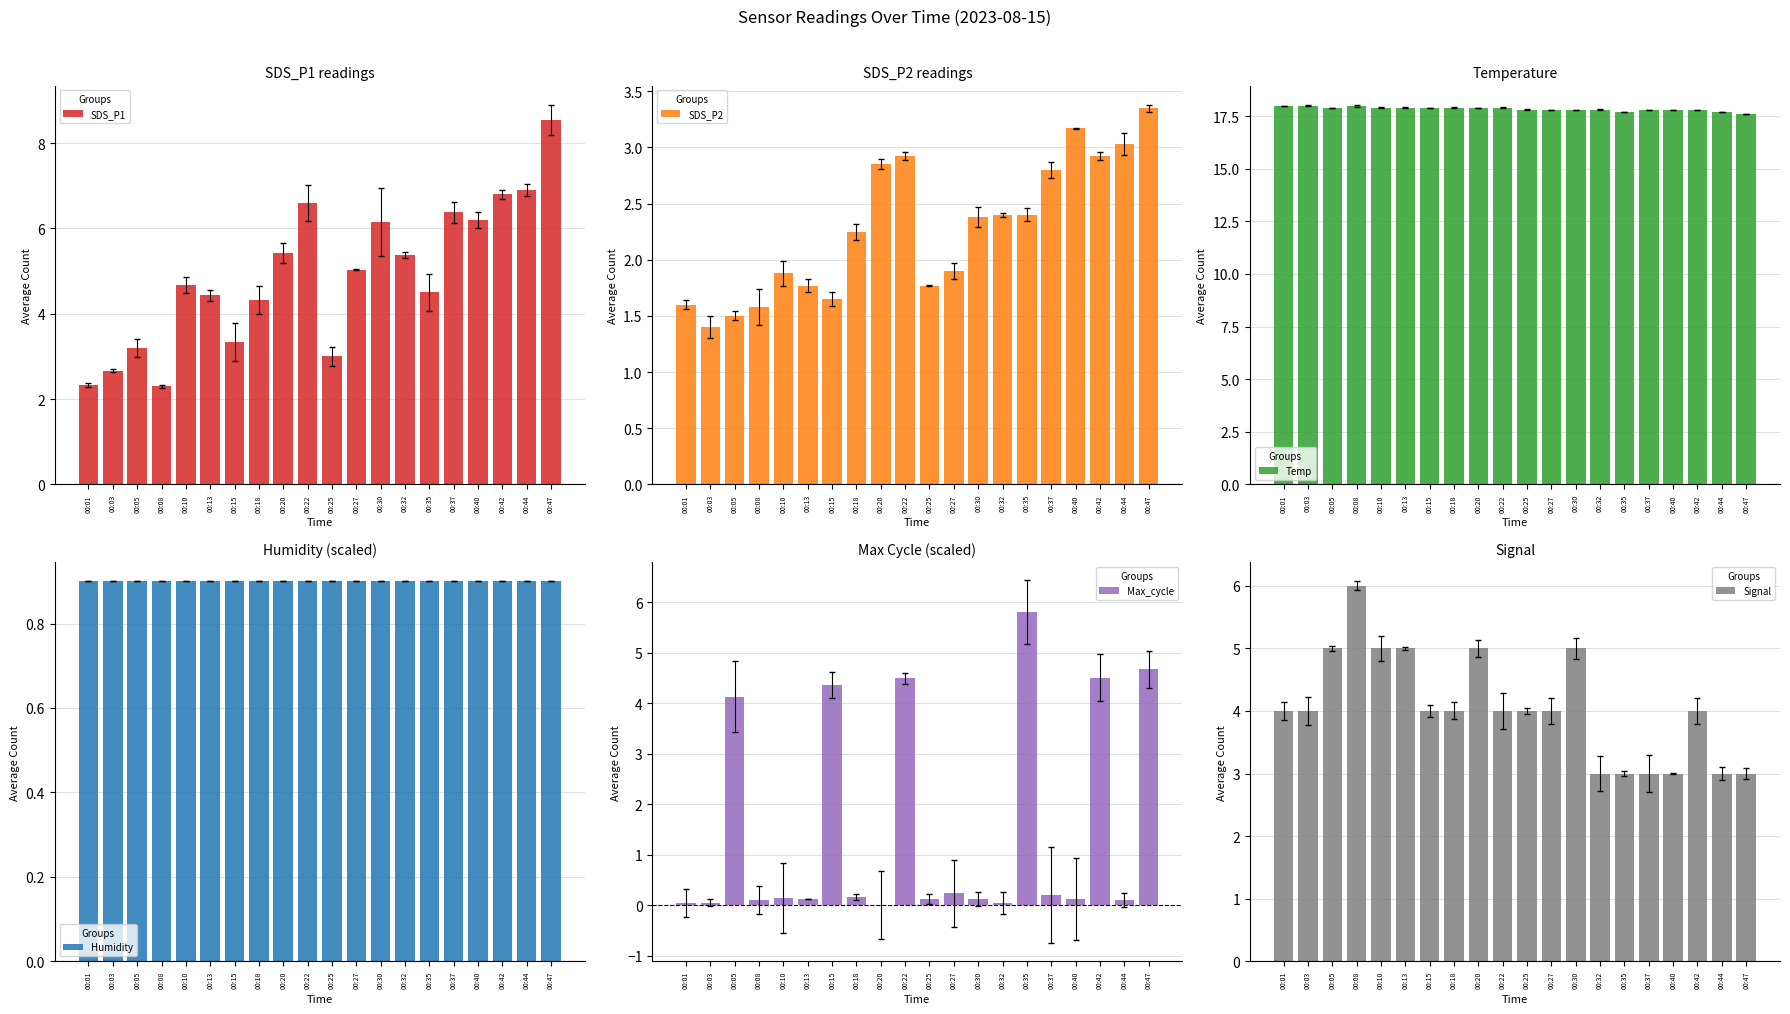

What is the value of the Temp bar at the 10th from the left?

17.9